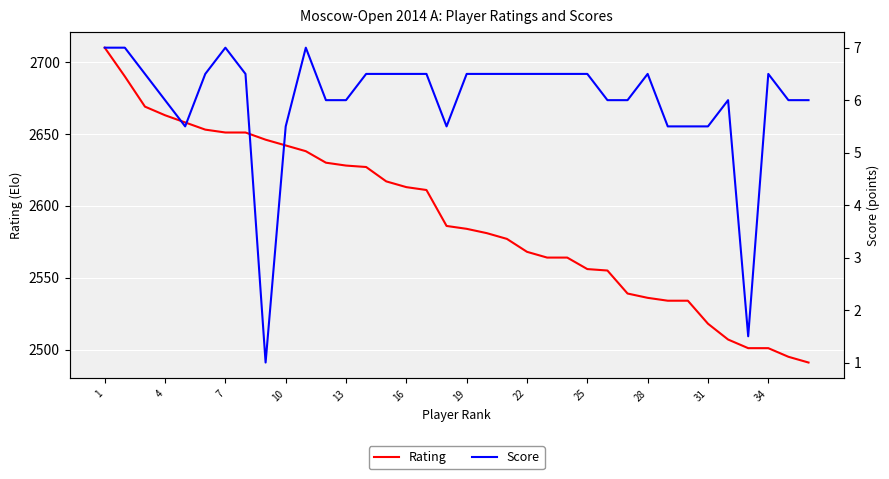

Which series has the largest total across all categories?

Rating